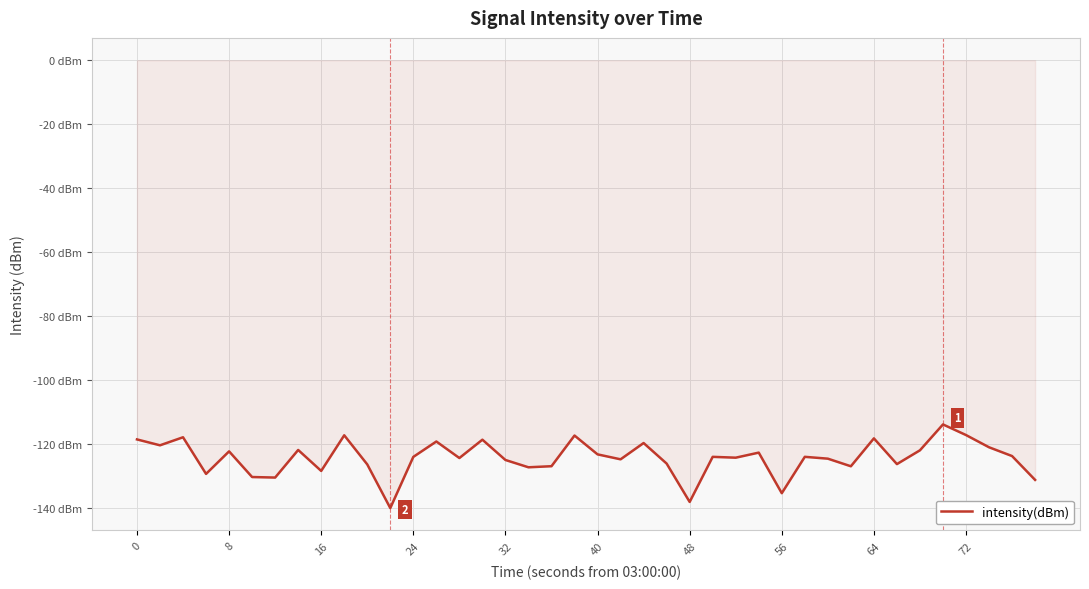

Does the chart display data point markers on the line(s)?

No